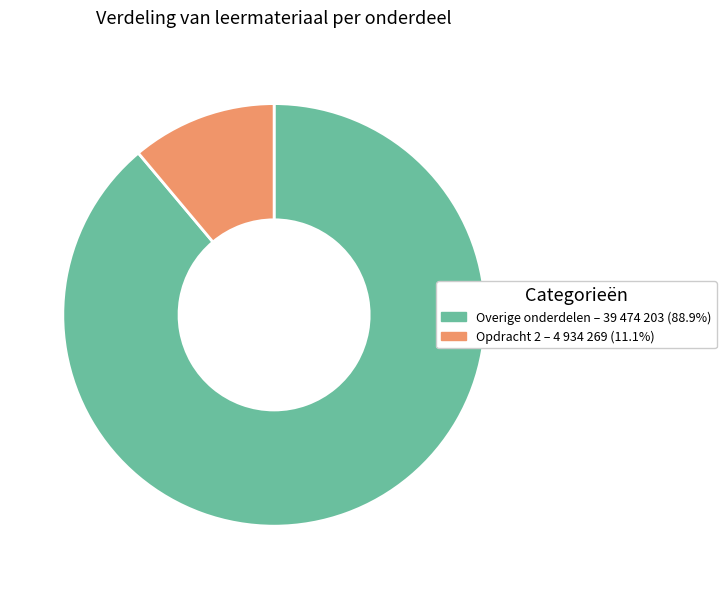

What is the ratio of the value at Overige onderdelen – 39 474 203 (88.9%) to the value at Opdracht 2 – 4 934 269 (11.1%)?

8.0